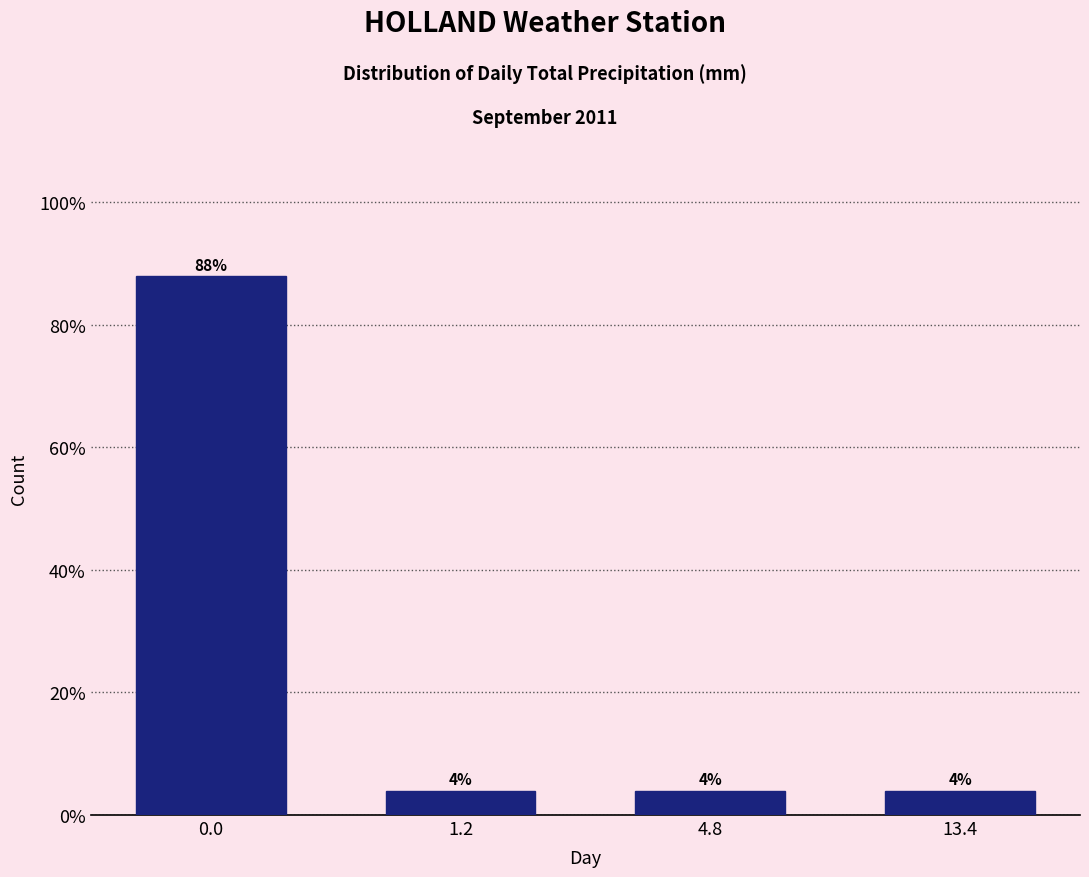

Reading left to right, extract all data points from this chart.

0.0=88	1.2=4	4.8=4	13.4=4